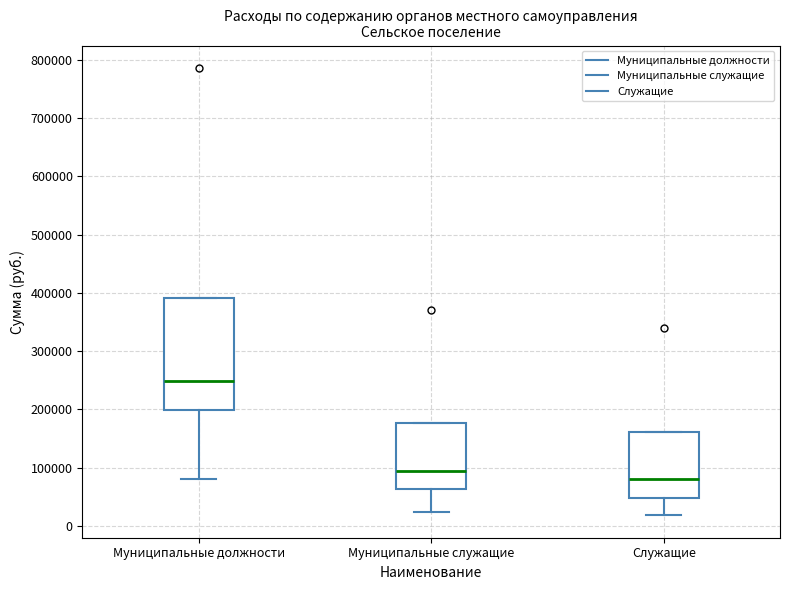

Reading left to right, transcribe this box plot: for each box, give where its median line is, the range the box spans, and where its two whiskers end, as read against the y-axis. The values are not printed on the chart, so give them approximately, as read against the axis.

Муниципальные должности: median 250000, box 200000 to 390000, whiskers 80000 to 390000
Муниципальные служащие: median 90000, box 60000 to 180000, whiskers 20000 to 180000
Служащие: median 80000, box 50000 to 160000, whiskers 20000 to 160000